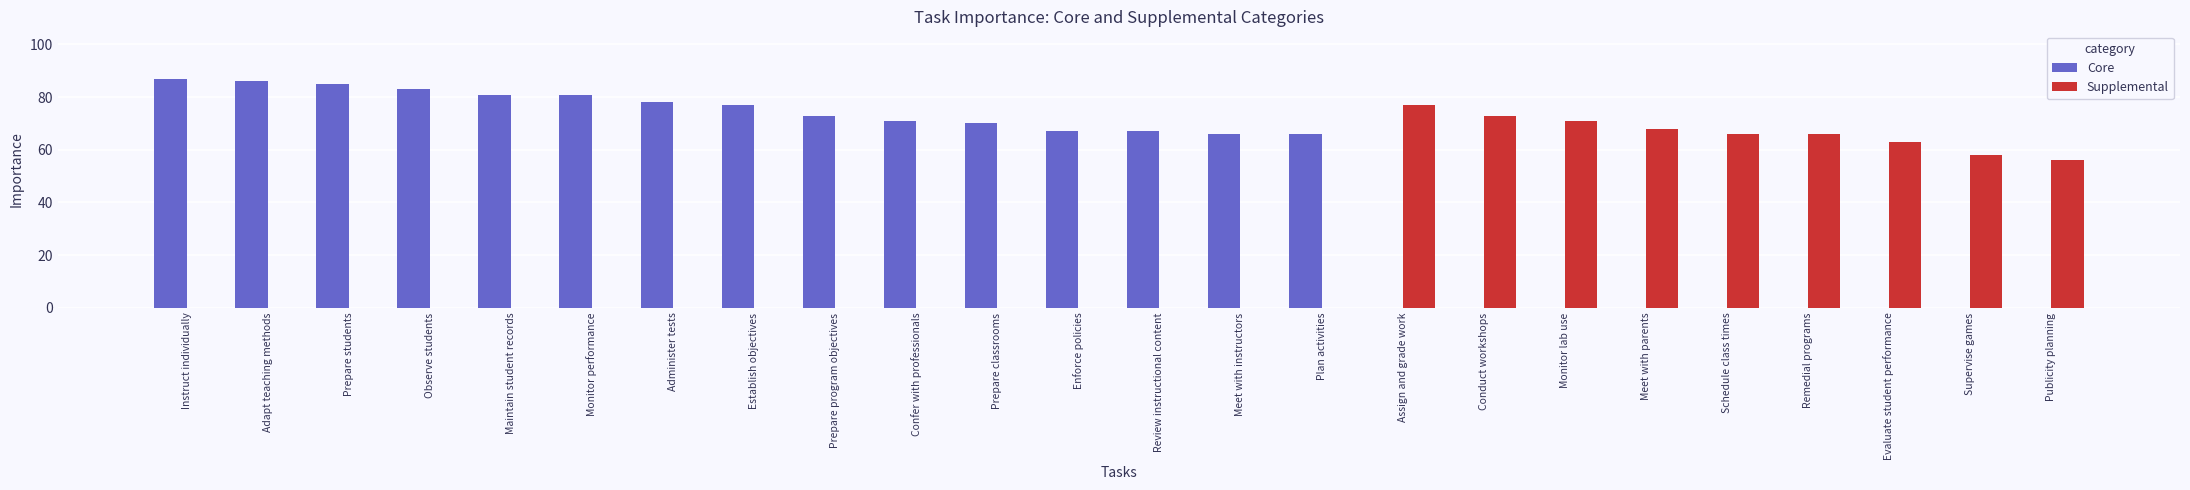

True or false: Supplemental has a value of 0 at Prepare classrooms.

True